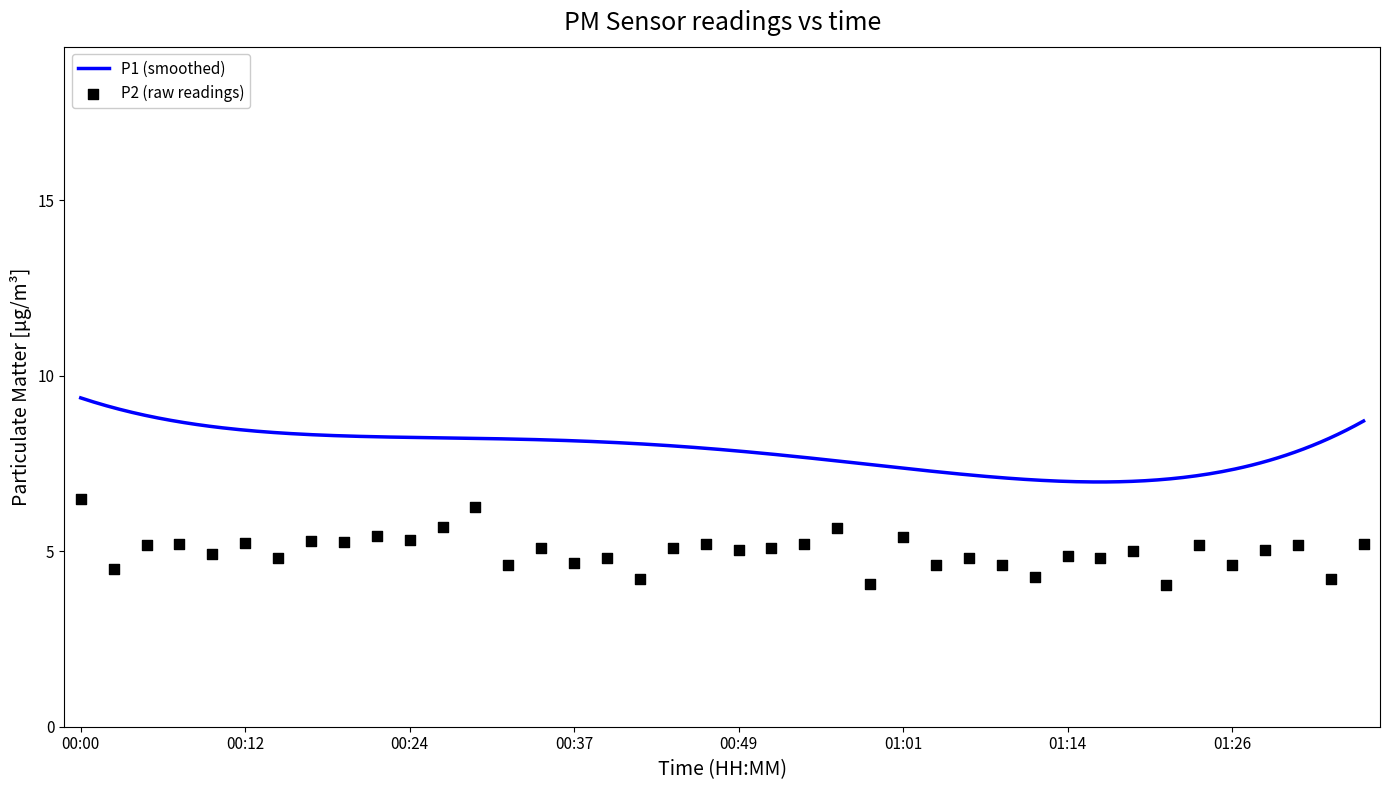

Approximately how many times larger is the value at 00:29 compared to 00:46?

1.2